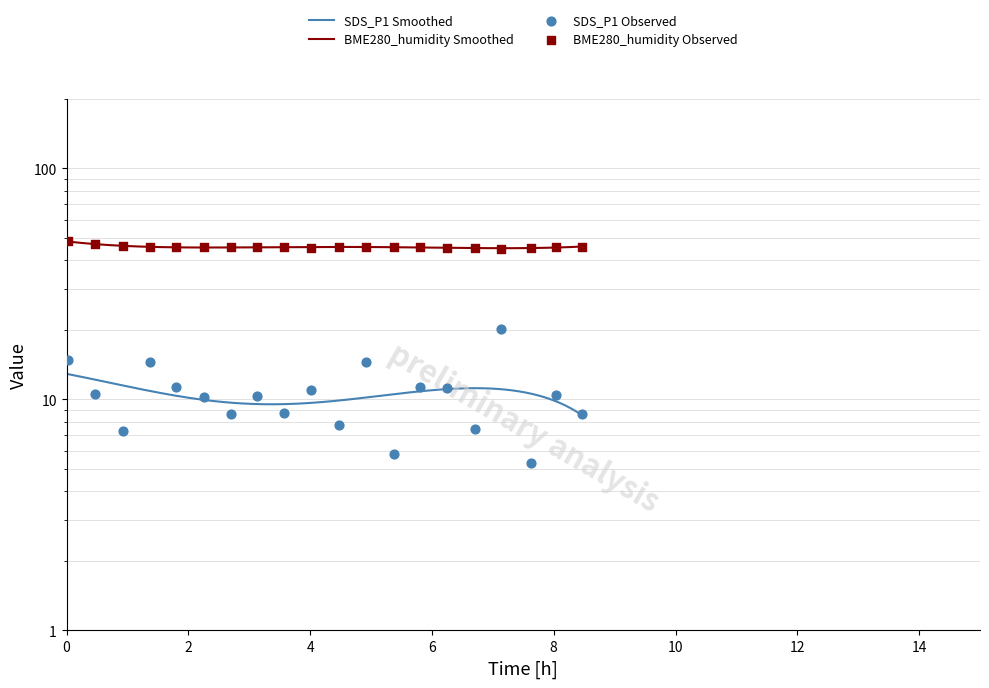

Which series has the largest total across all categories?

BME280_humidity